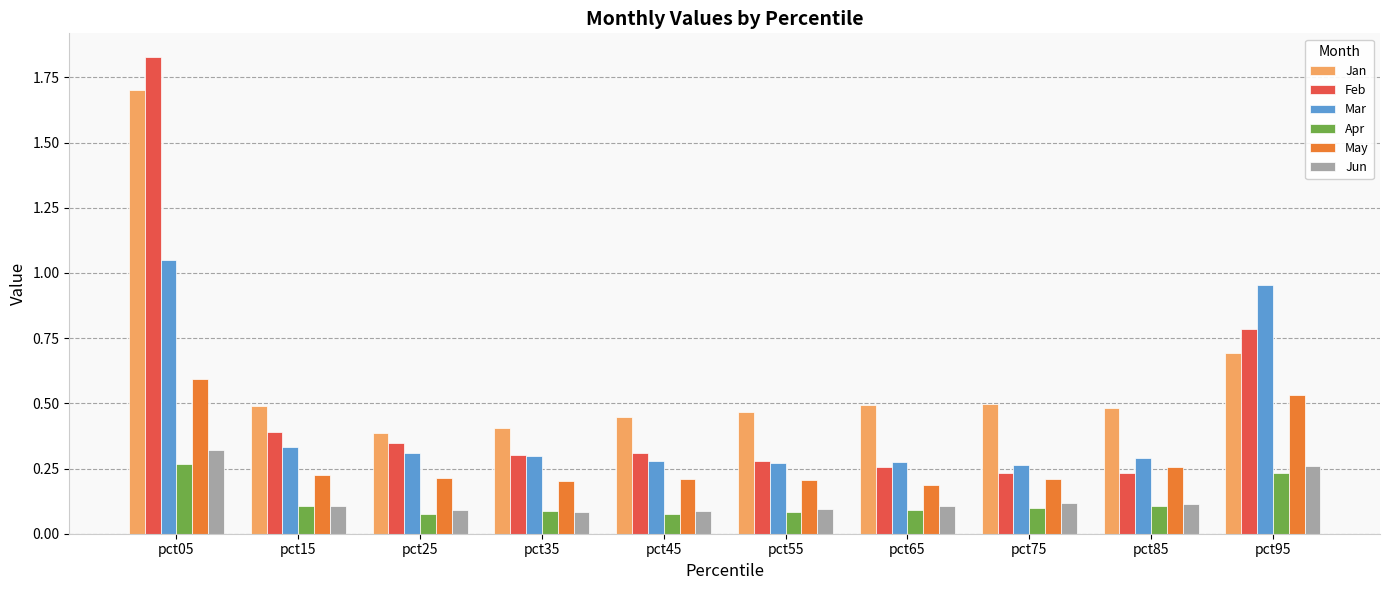

What is the total value across all series at pct35?

1.4